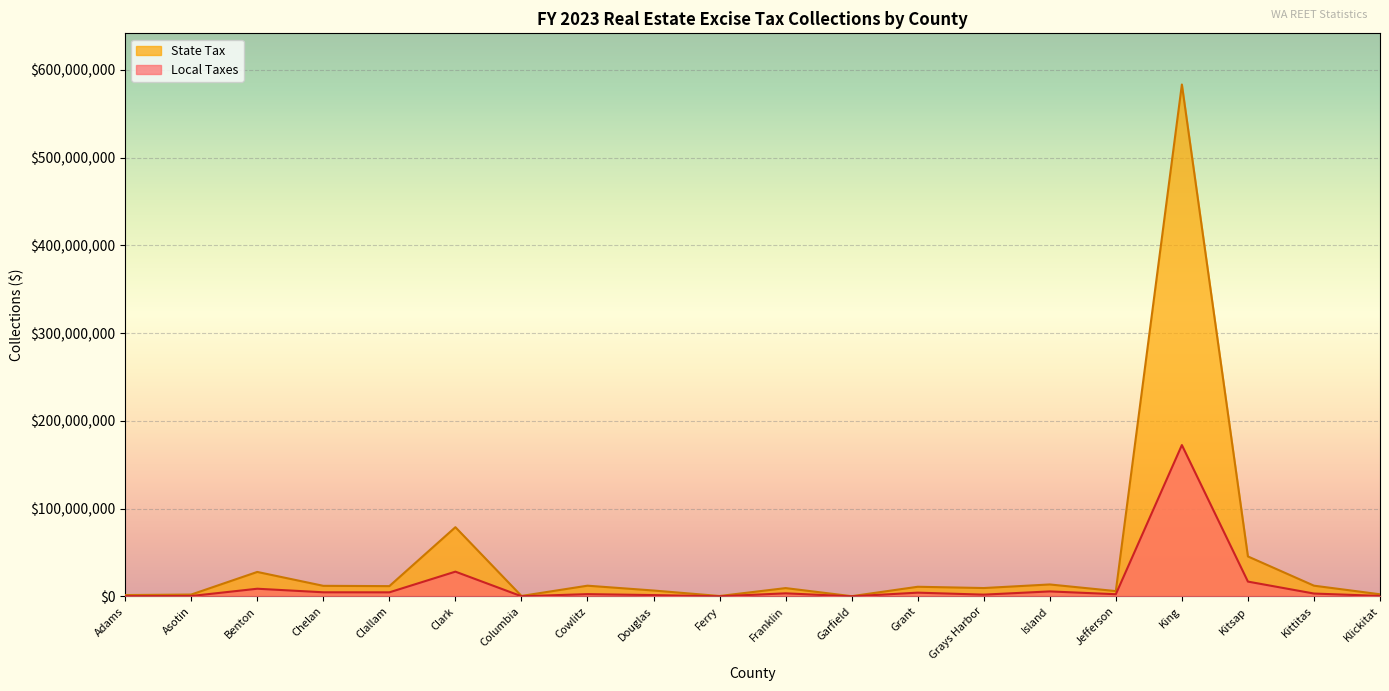

How many data points does each series have?

20